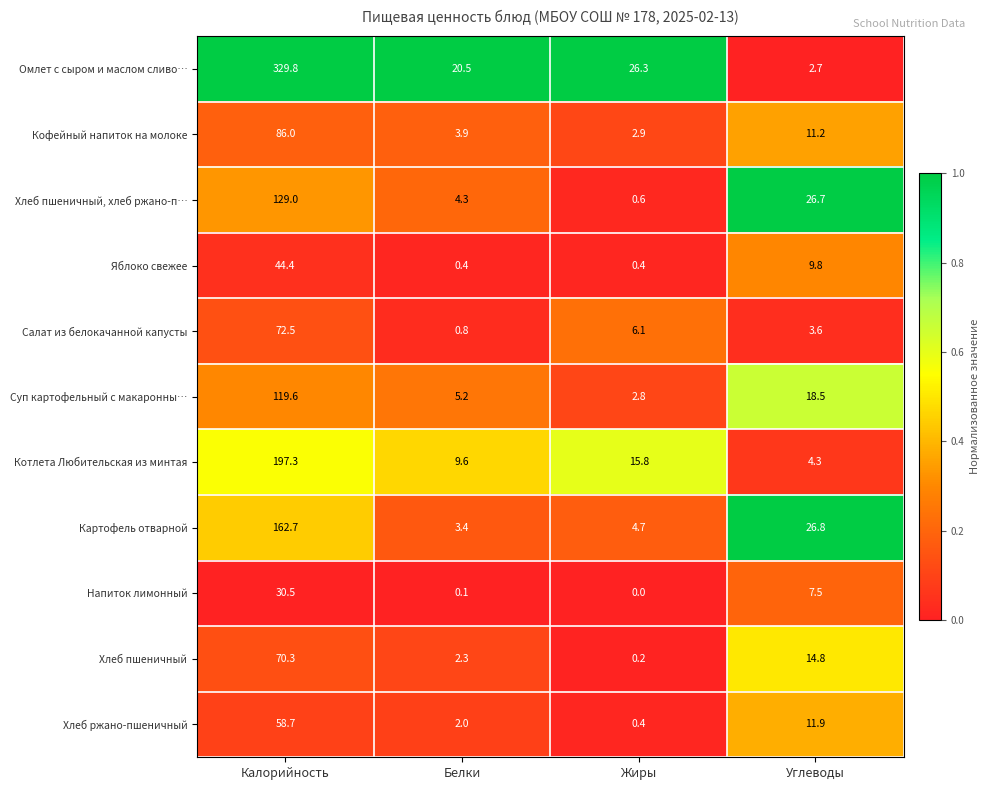

At which label does Омлет с сыром и маслом сливо… first exceed 26?

Калорийность